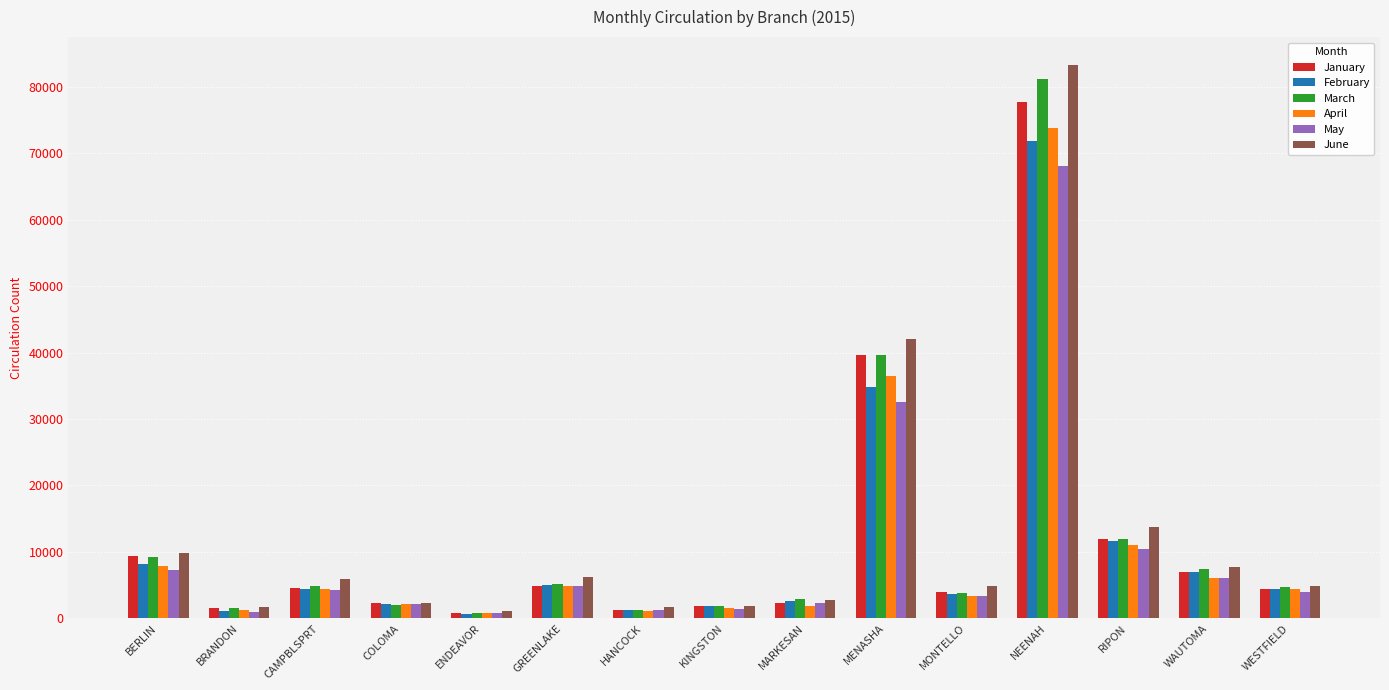

What is the difference between the February values at MONTELLO and ENDEAVOR?

3039